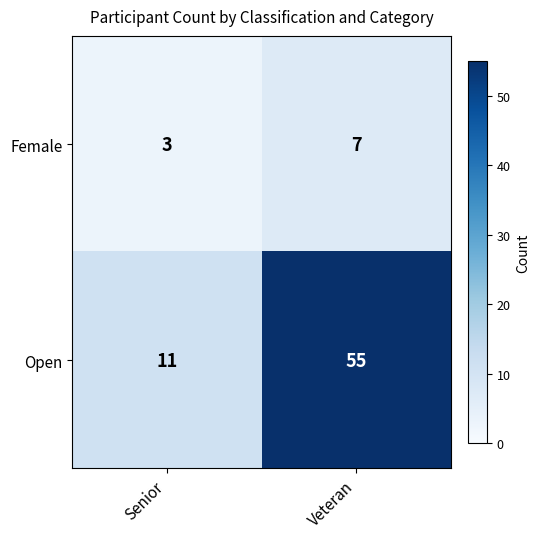

What is the minimum value shown in the chart?

3